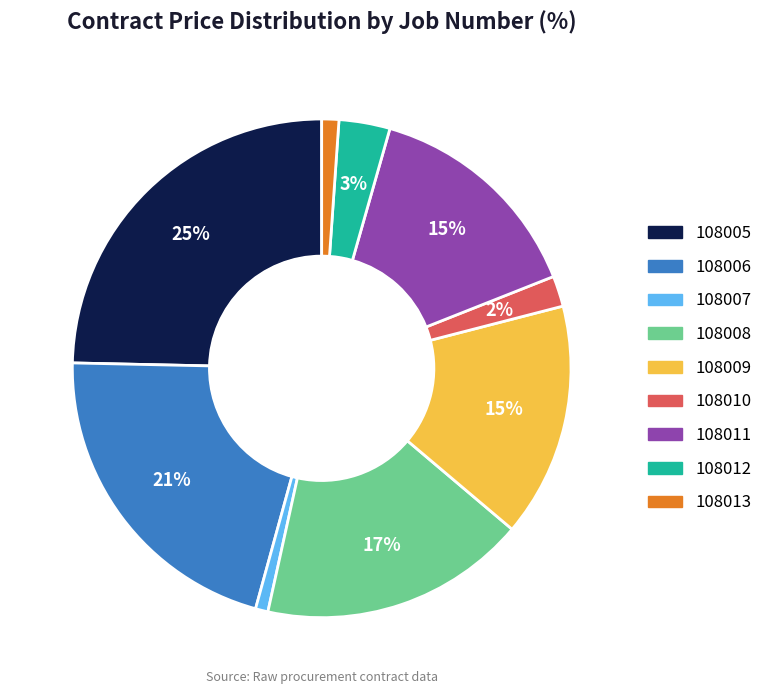

Do 108009 and 108010 together represent more than half of the pie?

No